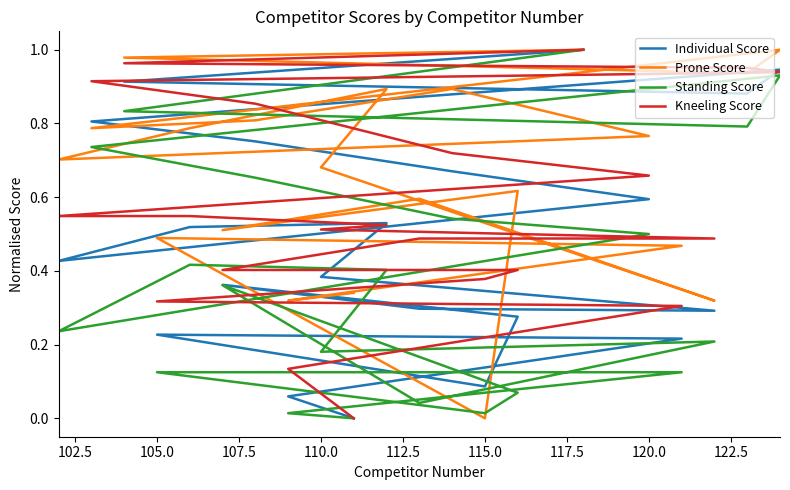

What is the value of the Kneeling Score point at the 6th from the left?

0.9